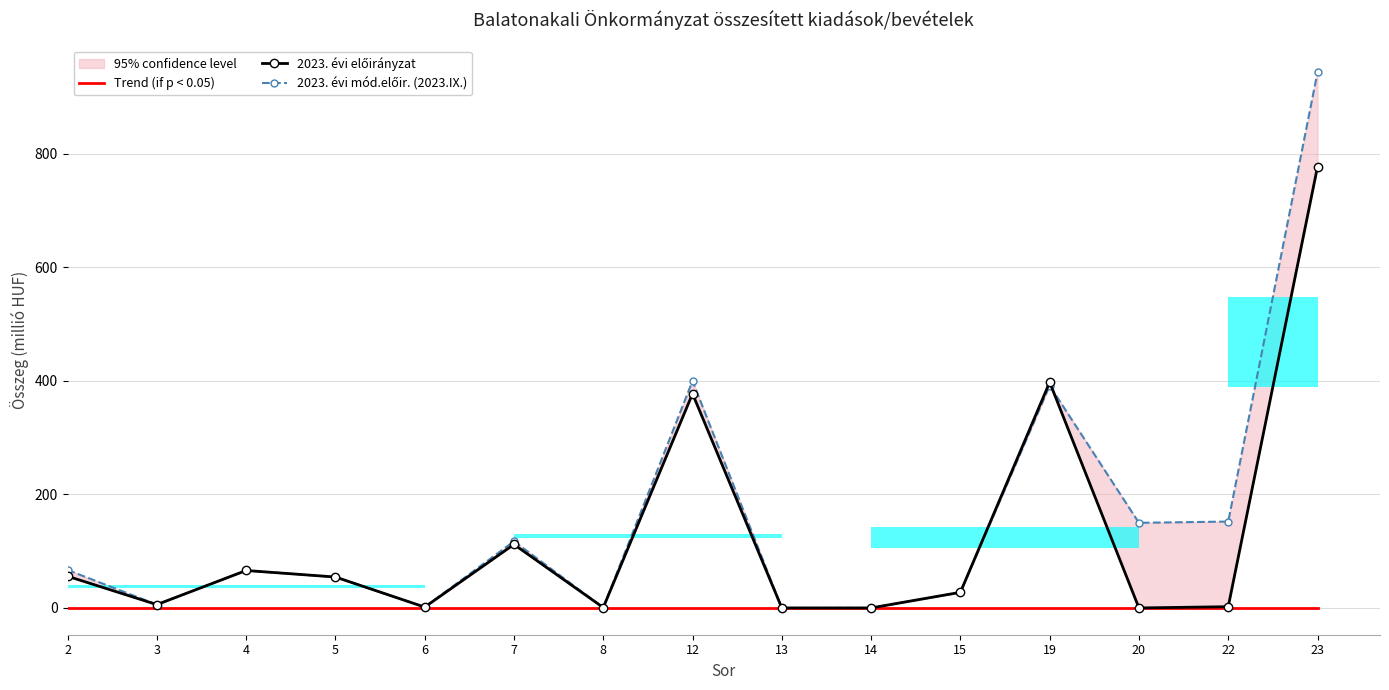

How many bars are there in total?

45